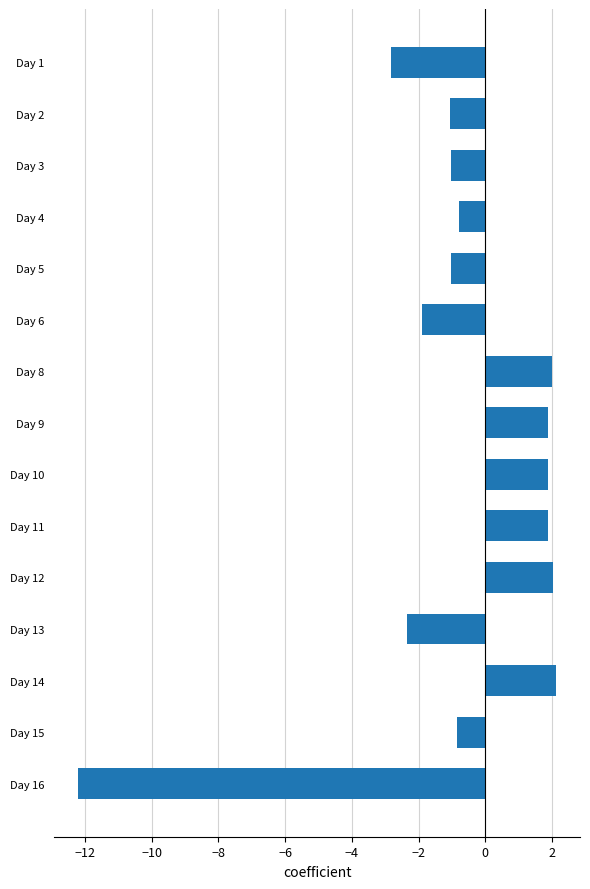

Does the chart contain stacked bars?

No